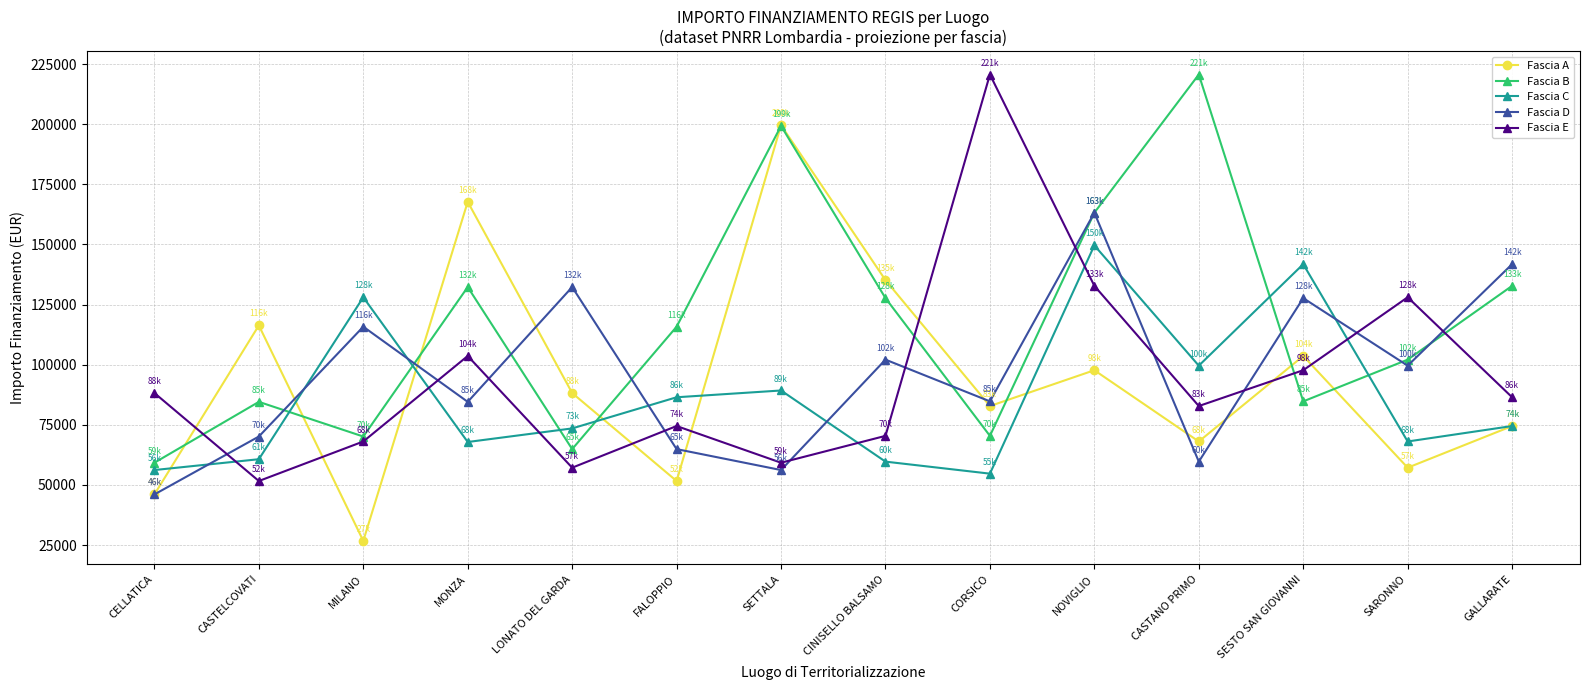

At which category does Fascia E reach its first local peak?

MONZA